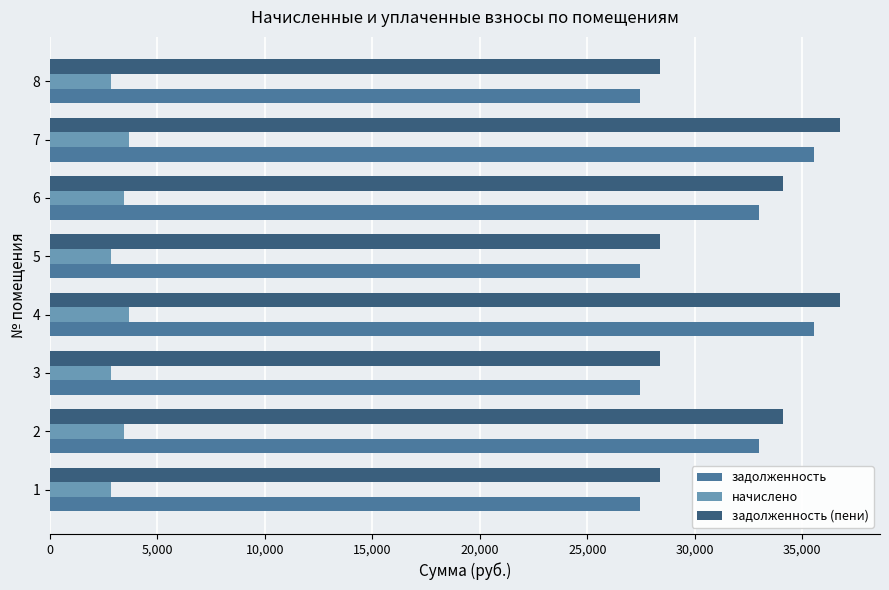

The value of задолженность (пени) at 2 is 51039.8. True or false?

False